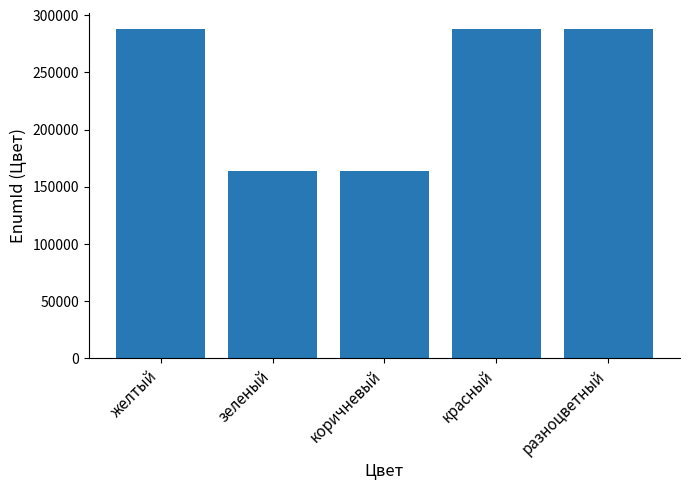

True or false: the data shows 189960 at разноцветный.

False